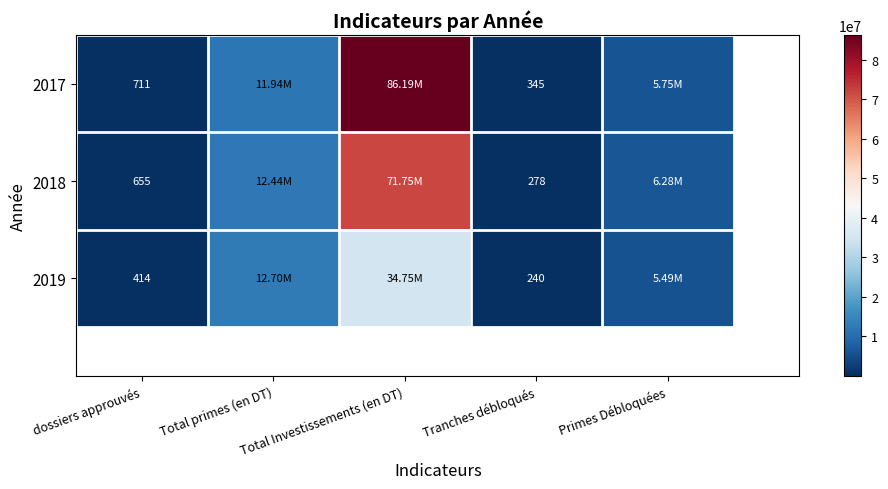

What is the difference between the highest and lowest values at Tranches débloqués?

105